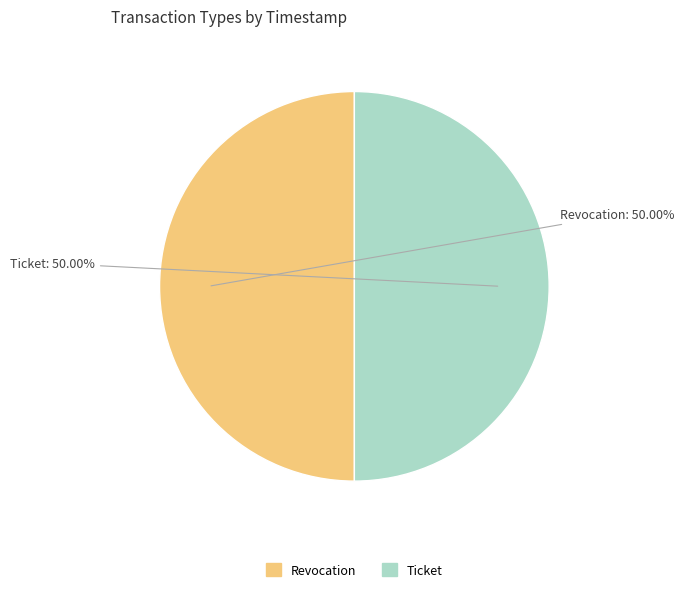

Combined, do Revocation and Ticket account for over 50%?

Yes